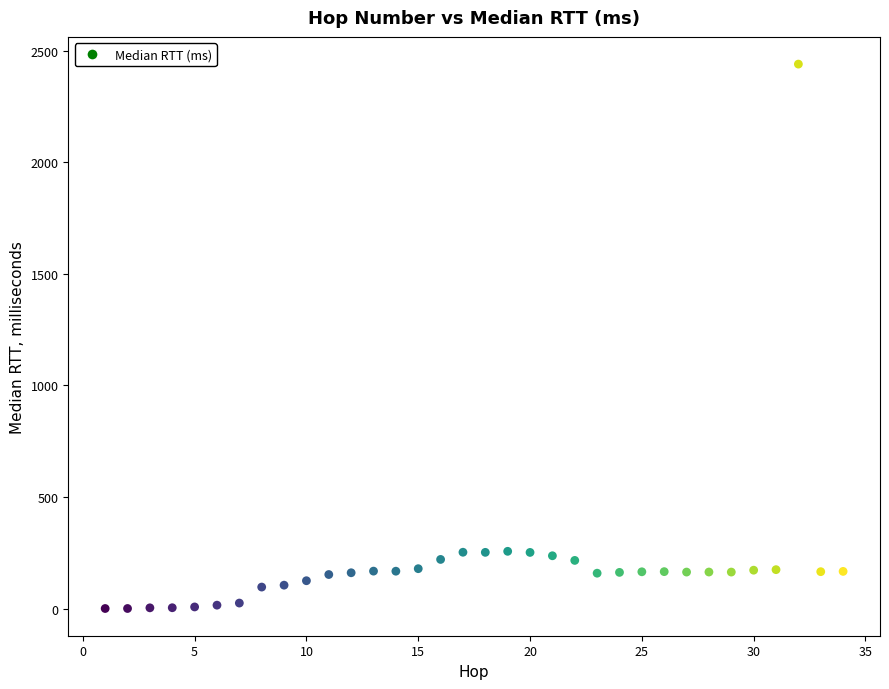

What is the range of X values (max minus min)?

33.0